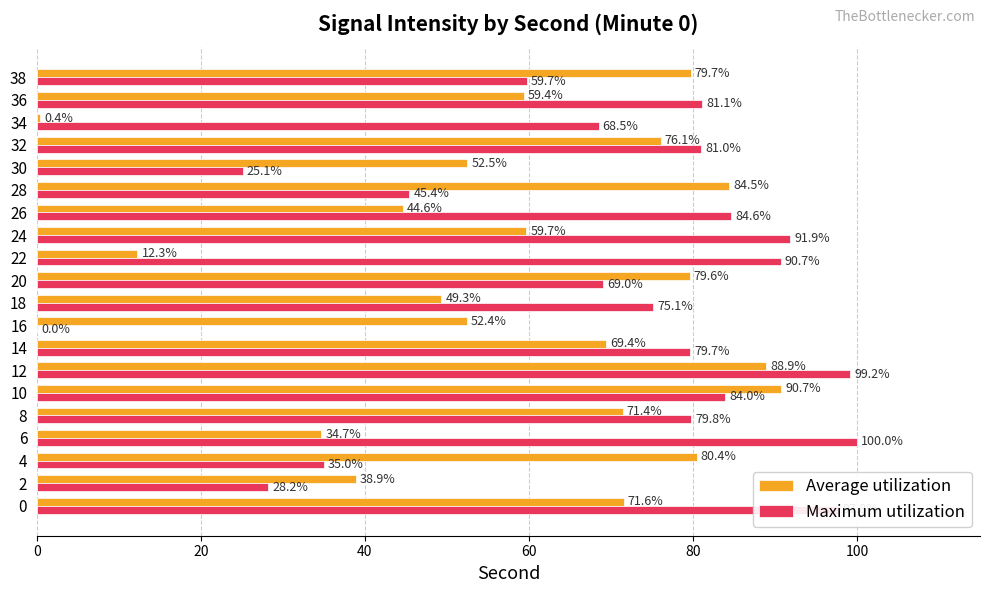

At which label is Maximum utilization closest to 50?

28